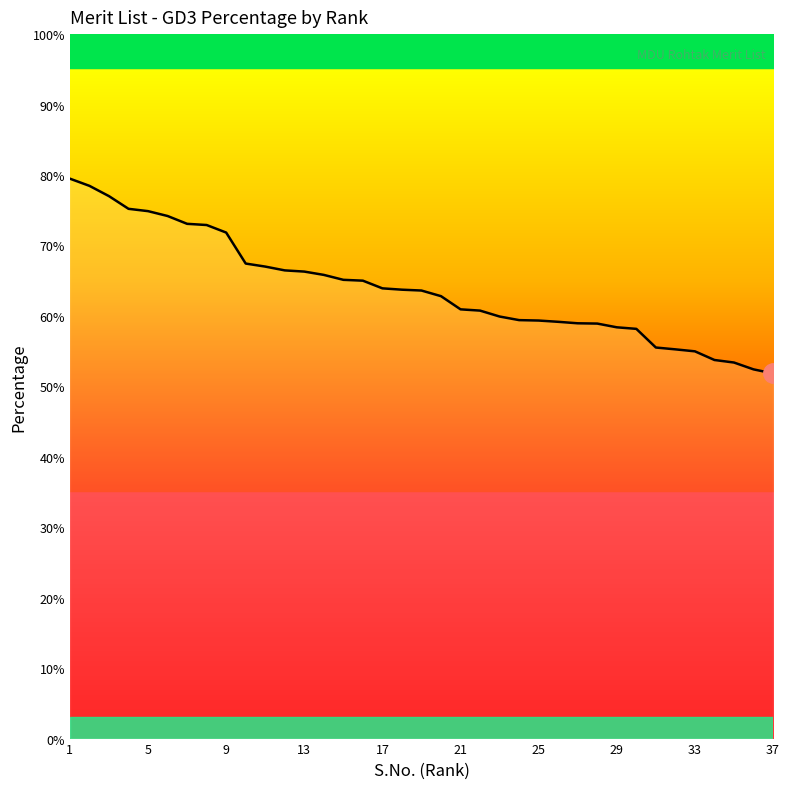

What is the maximum value shown in the chart?

79.5